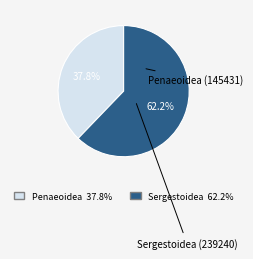

What percentage is the Sergestoidea (239240) slice, to the nearest percent?

62%